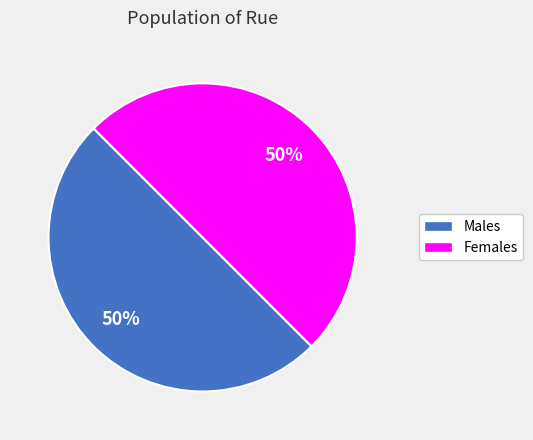

To the nearest percent, what is the average slice percentage?

50%